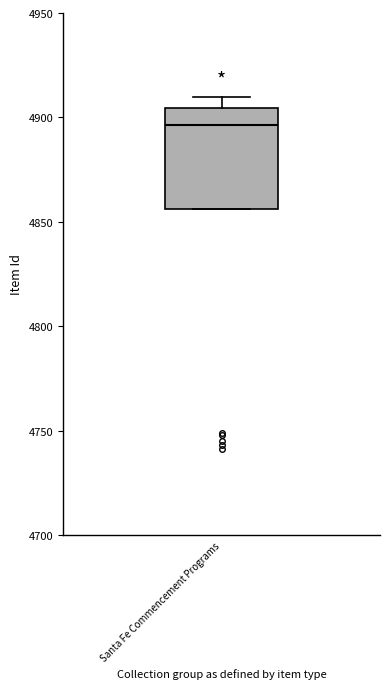

Where does the upper whisker of the box for Santa Fe Commencement Programs end on the y-axis? The values are not printed on the chart, so give them approximately, as read against the axis.

4910